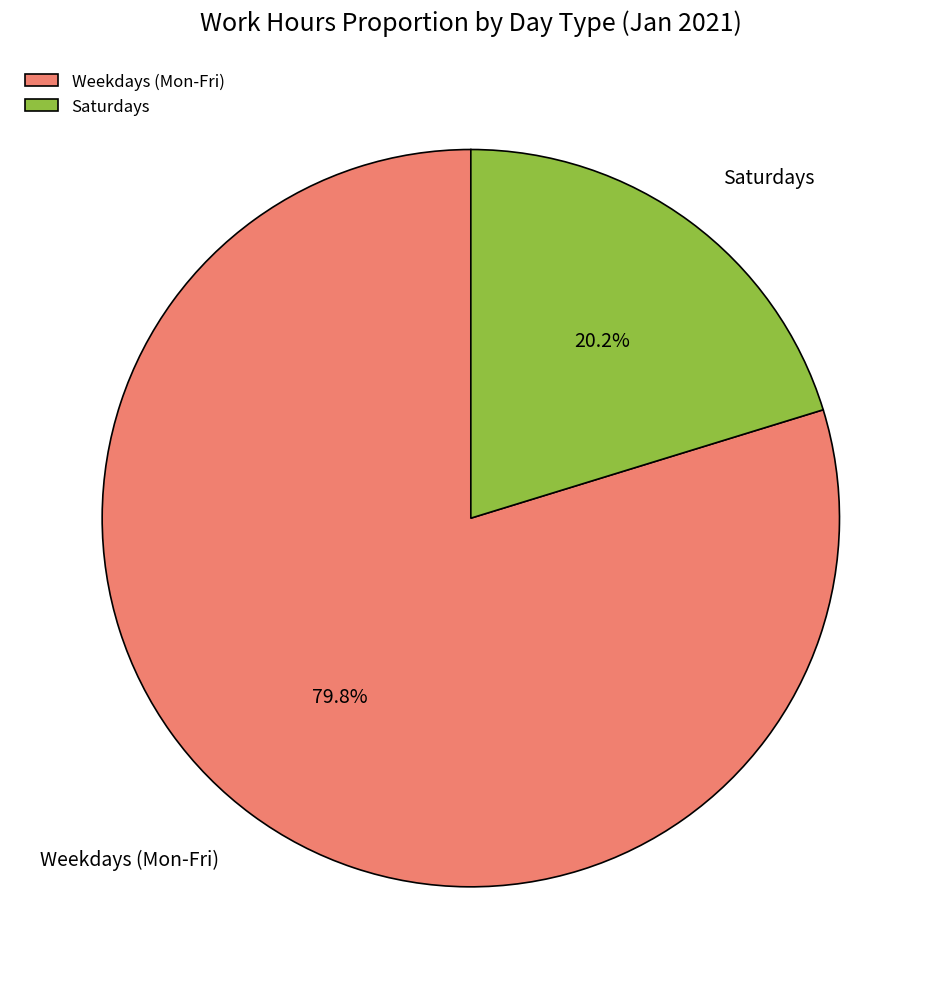

Approximately how many times larger is the value at Saturdays compared to Weekdays (Mon-Fri)?

0.3